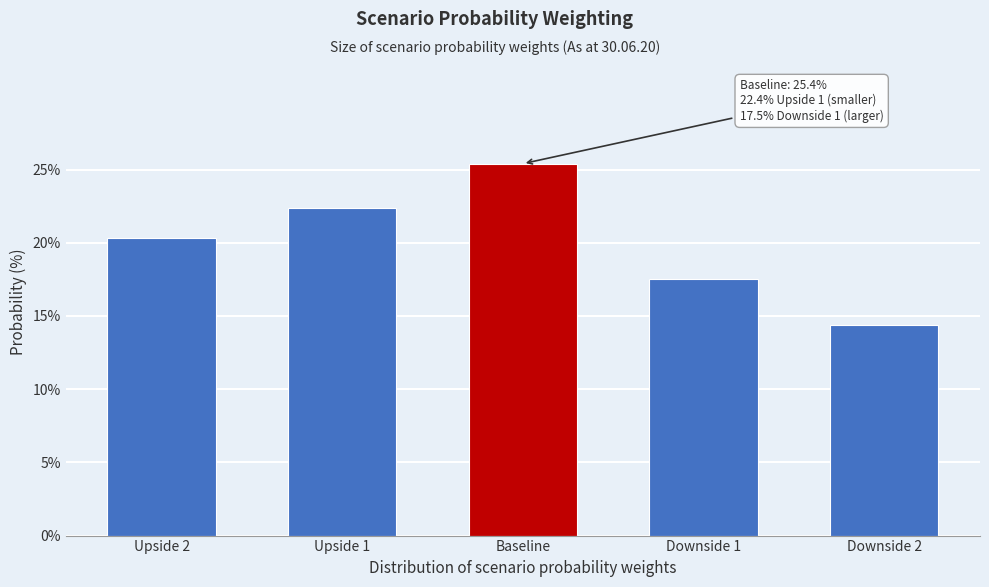

Reading right to left, list all the values displayed in this chart.

14.4	17.5	25.4	22.4	20.3